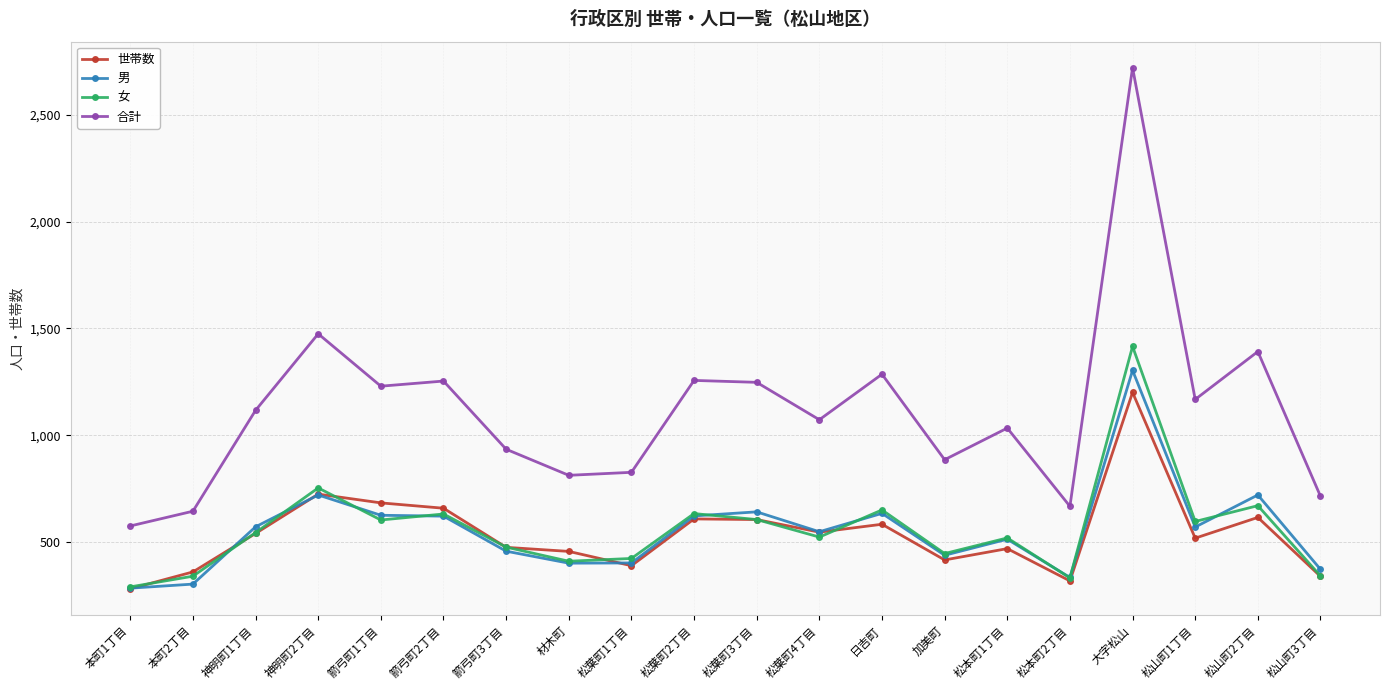

True or false: 女 has more than 1 interior local peaks.

True